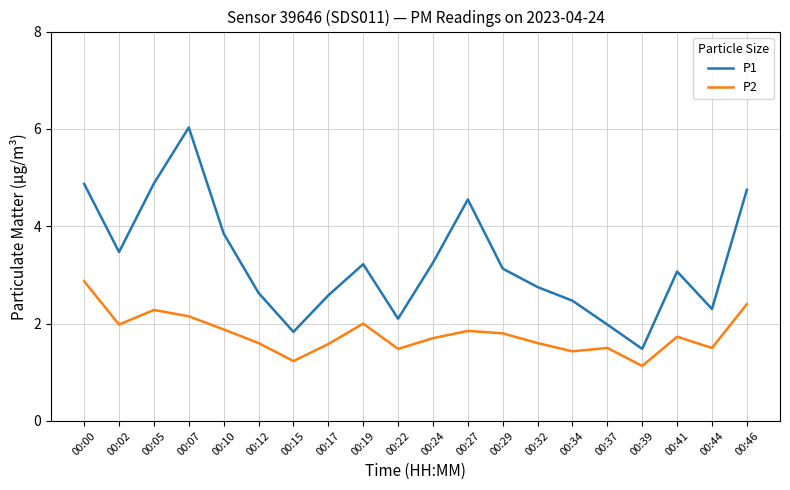

True or false: P2 and P1 intersect in this chart.

False